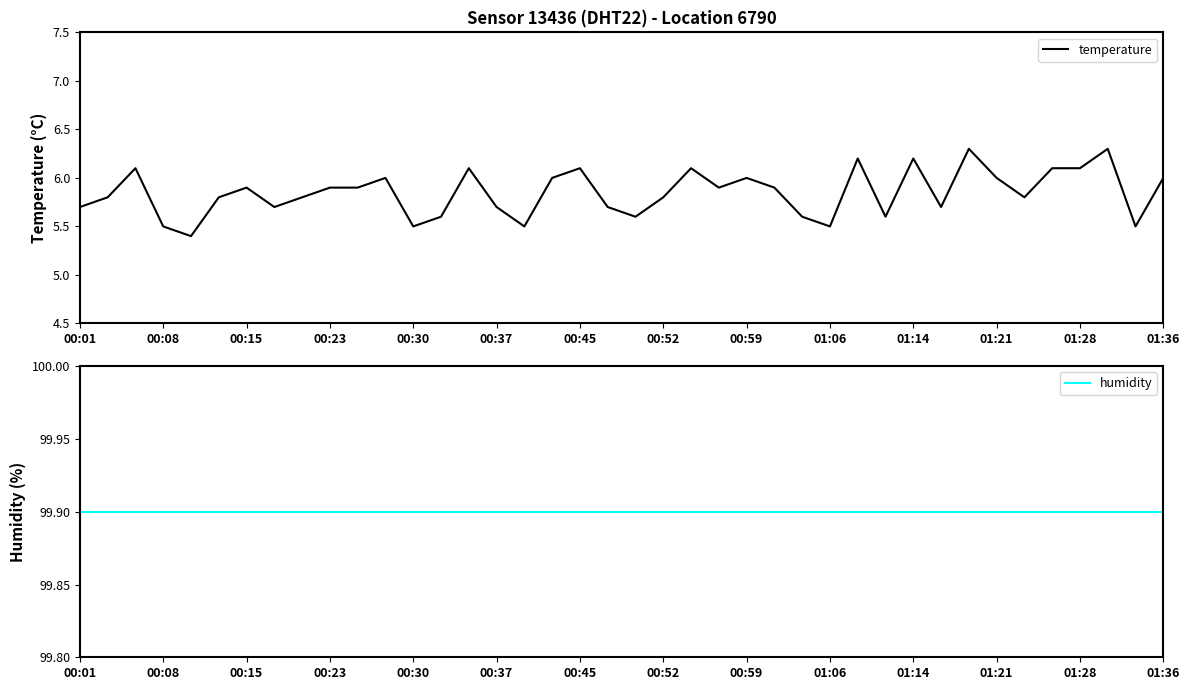

True or false: temperature has a value of 5.8 at 00:52.

True